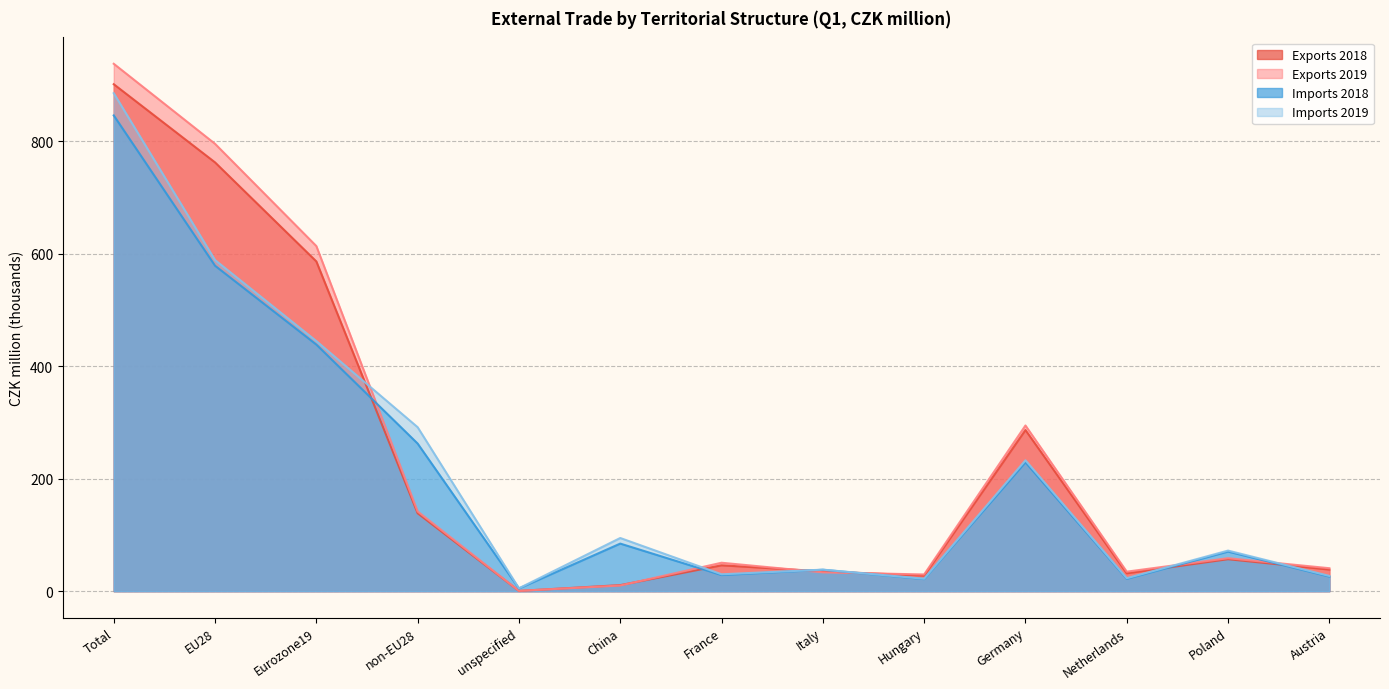

Which series has the largest total across all categories?

Exports 2019